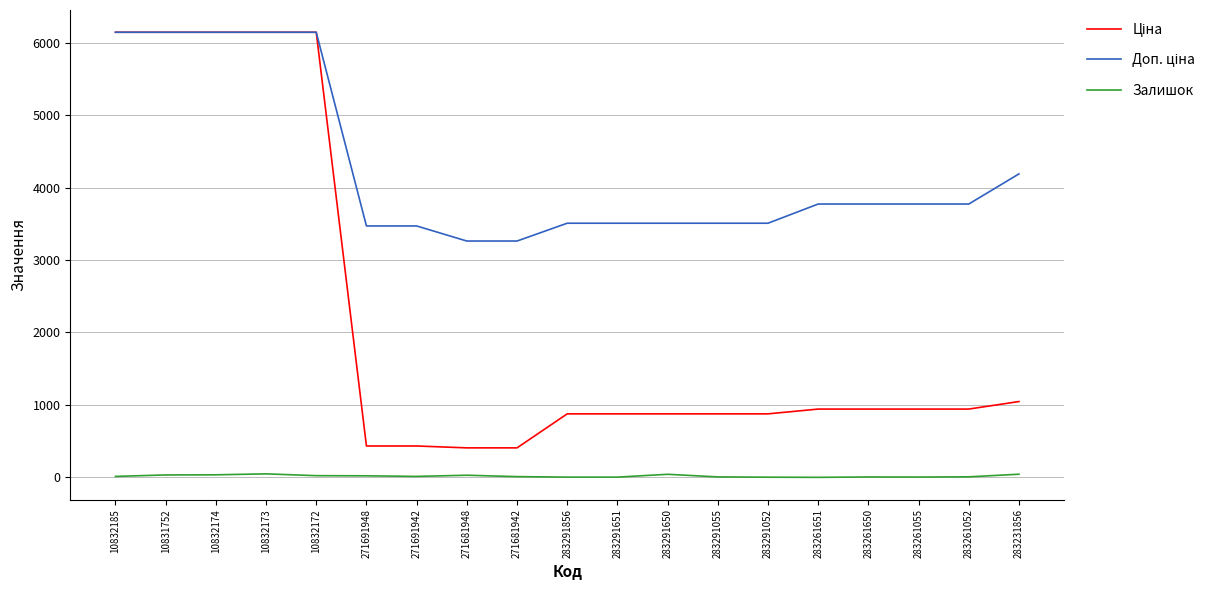

The Залишок series shows 34.0 at 10831752. True or false?

True